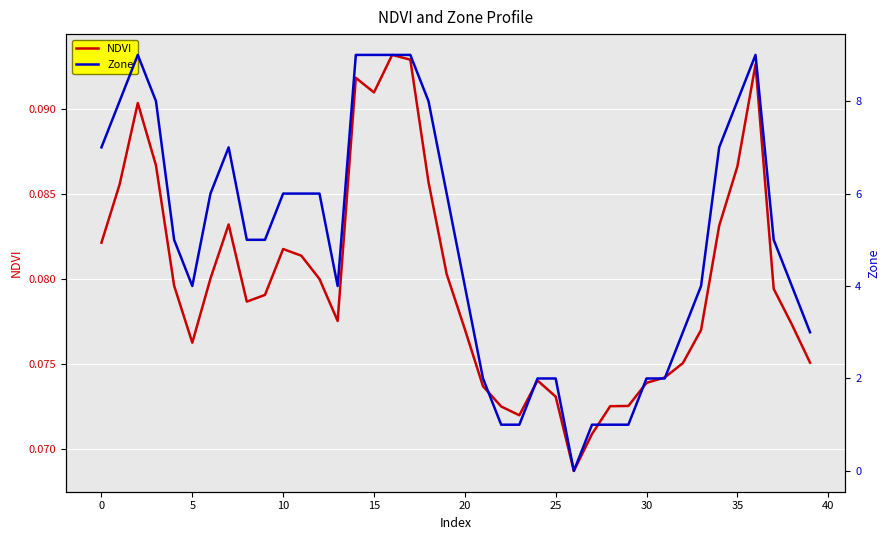

The value of Zone at 37 is 8.6. True or false?

False